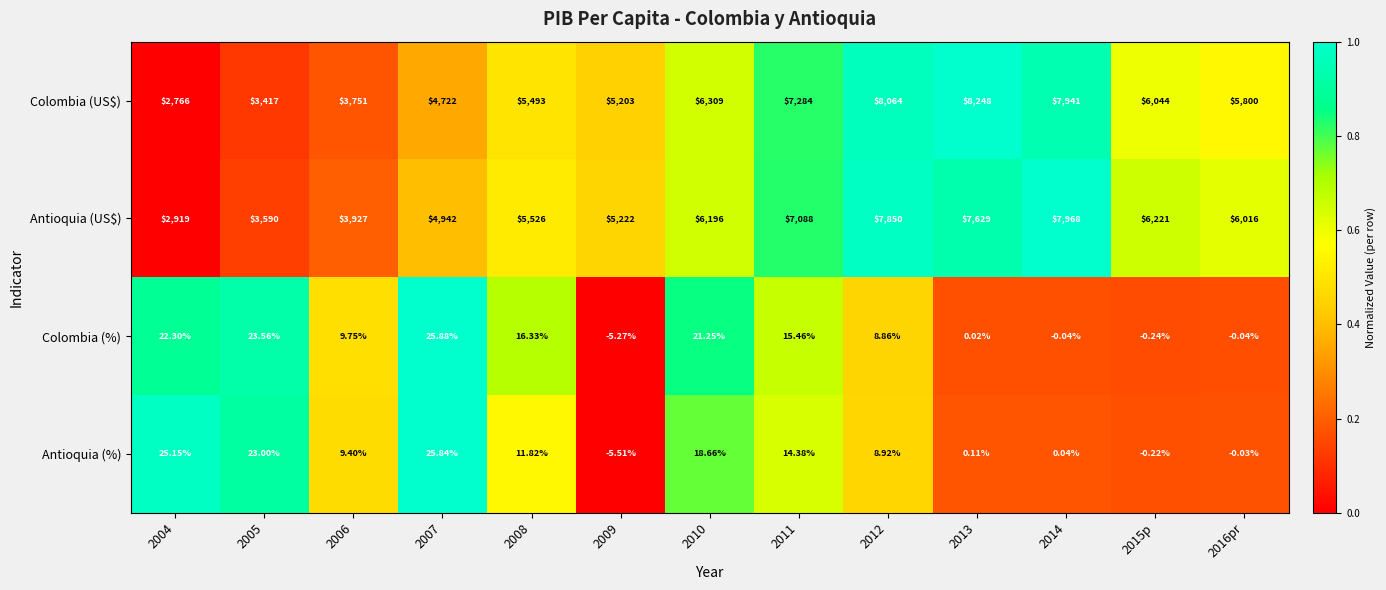

Is the value of Antioquia (US$) at 2005 greater than the value of Colombia (%) at 2004?

Yes